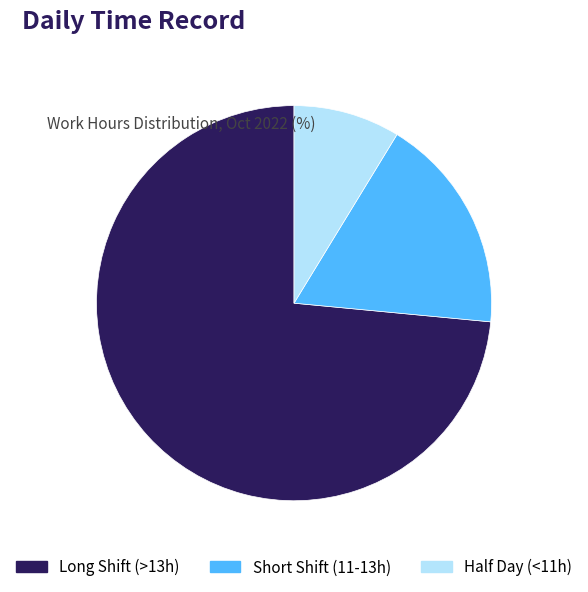

Is there a majority slice in this chart?

Yes